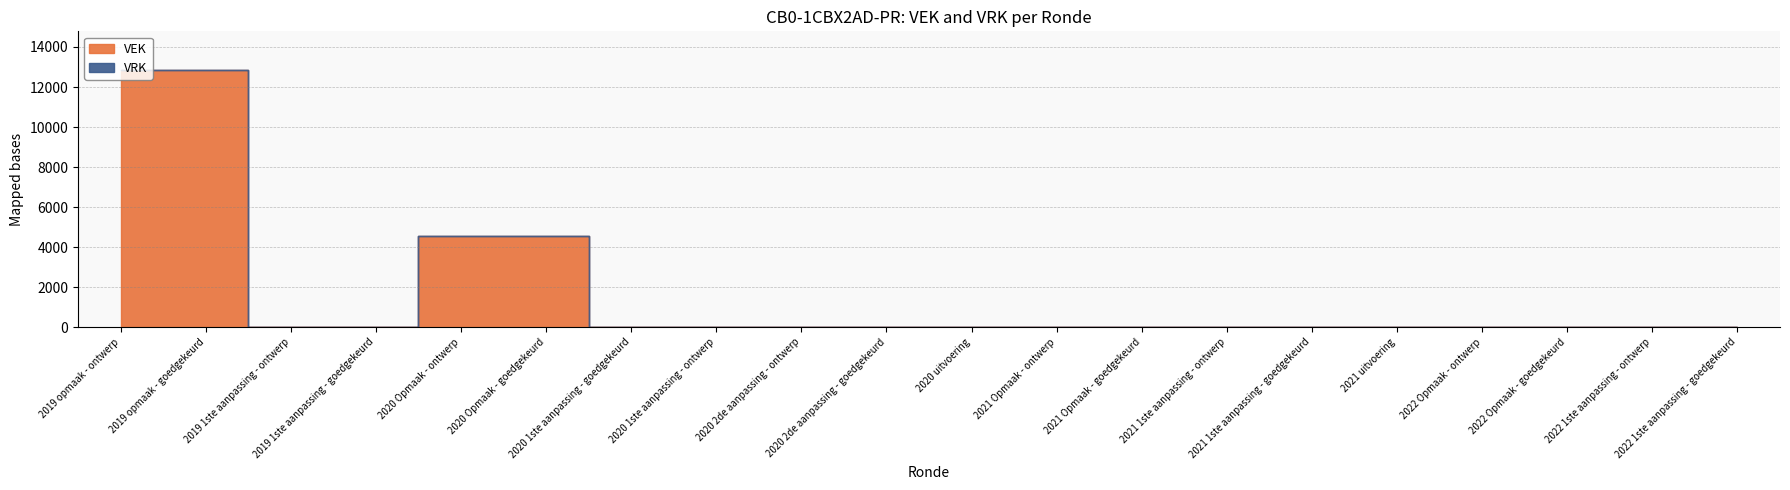

At which category is the sum across all series the highest?

2019 opmaak - ontwerp